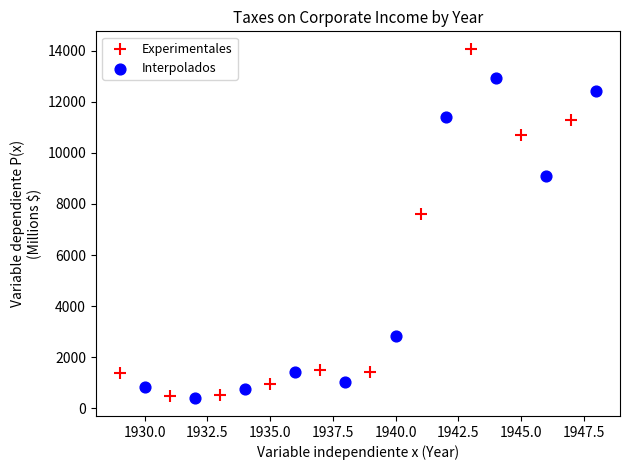

Which series contains the highest Y value?

Experimentales